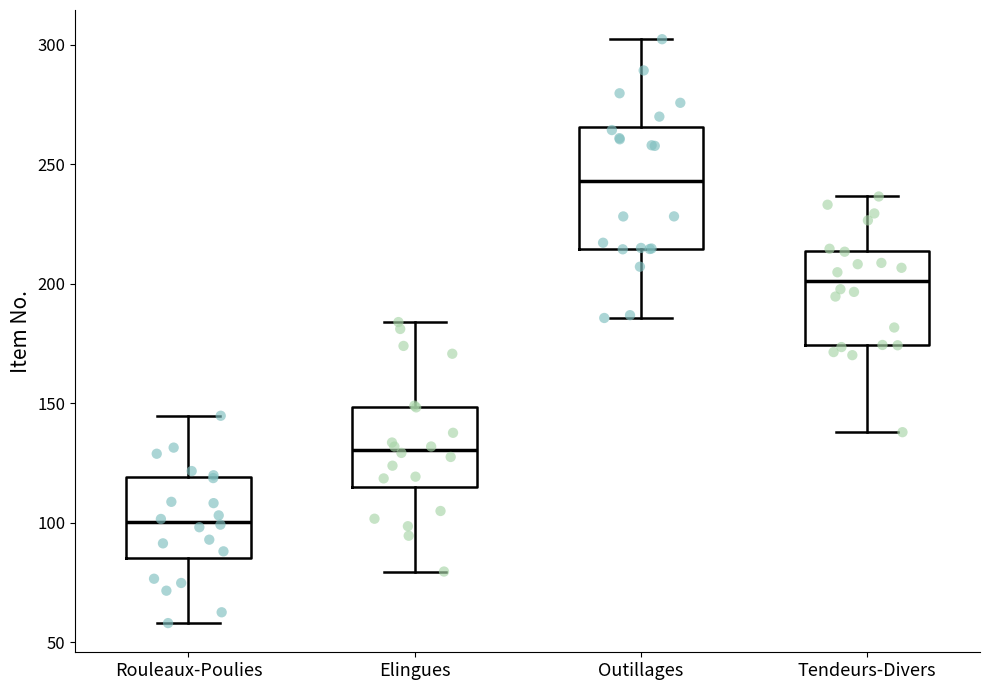

Reading left to right, read every box against the y-axis: the position of its median line, the range the box covers, and the ends of its whiskers. The values are not printed on the chart, so give them approximately, as read against the axis.

Rouleaux-Poulies: median 100, box 85 to 120, whiskers 60 to 145
Elingues: median 130, box 115 to 150, whiskers 80 to 185
Outillages: median 245, box 215 to 265, whiskers 185 to 300
Tendeurs-Divers: median 200, box 175 to 215, whiskers 140 to 235